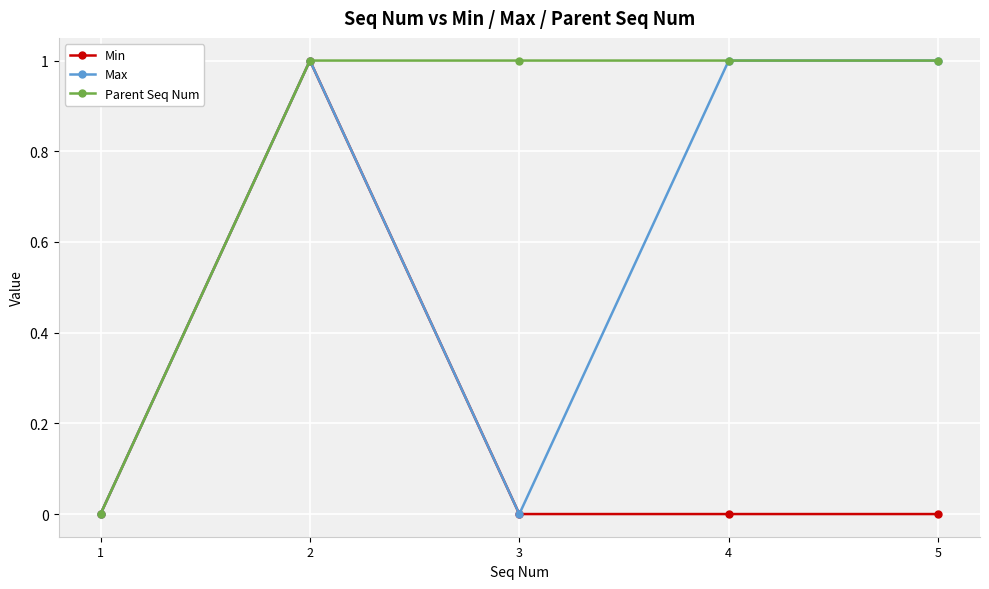

Count the number of data series in this chart.

3